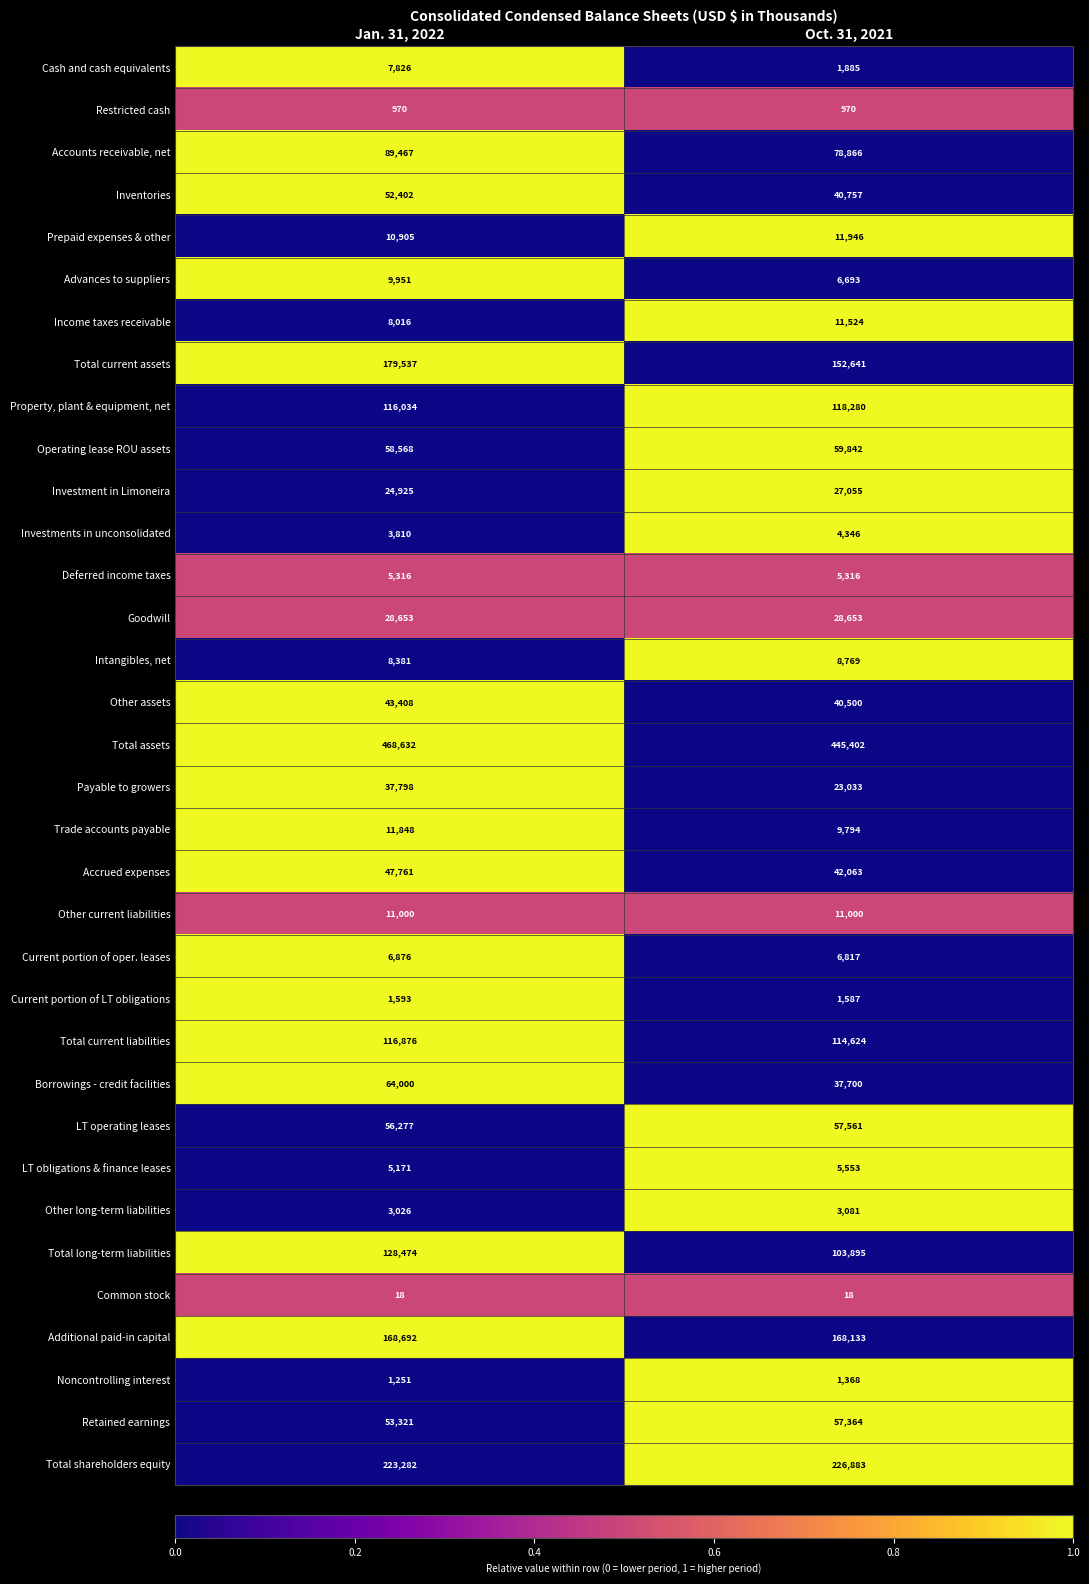

Which series has the largest total across all categories?

Total assets